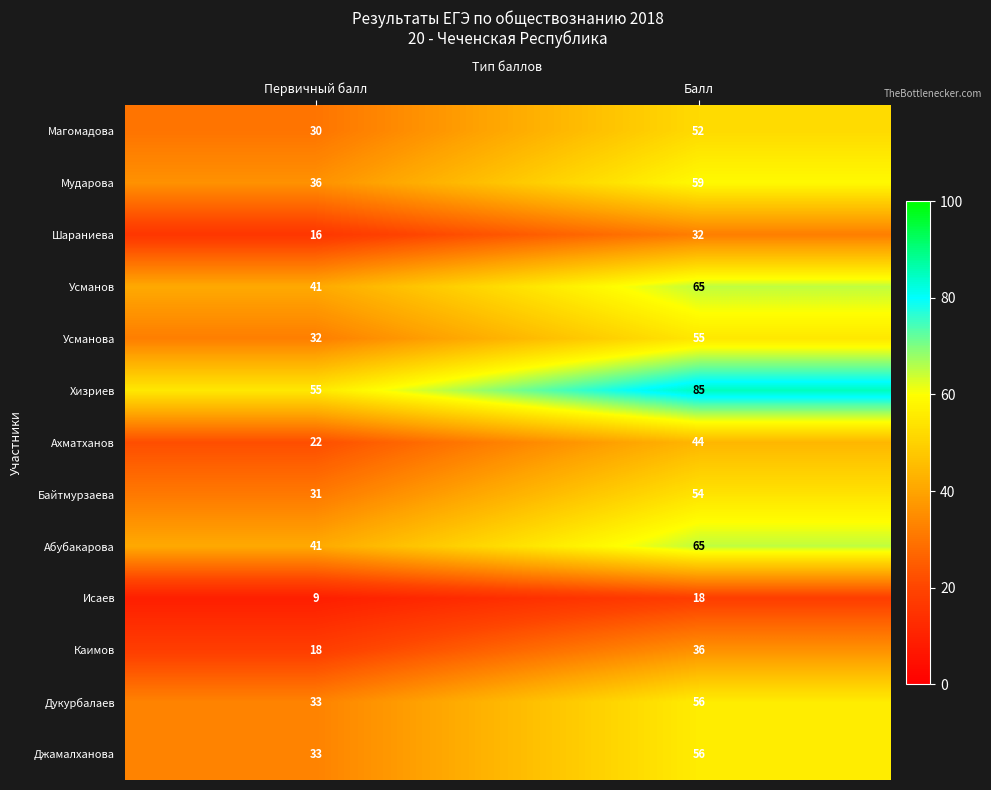

What is the average value of the Каимов series?

27